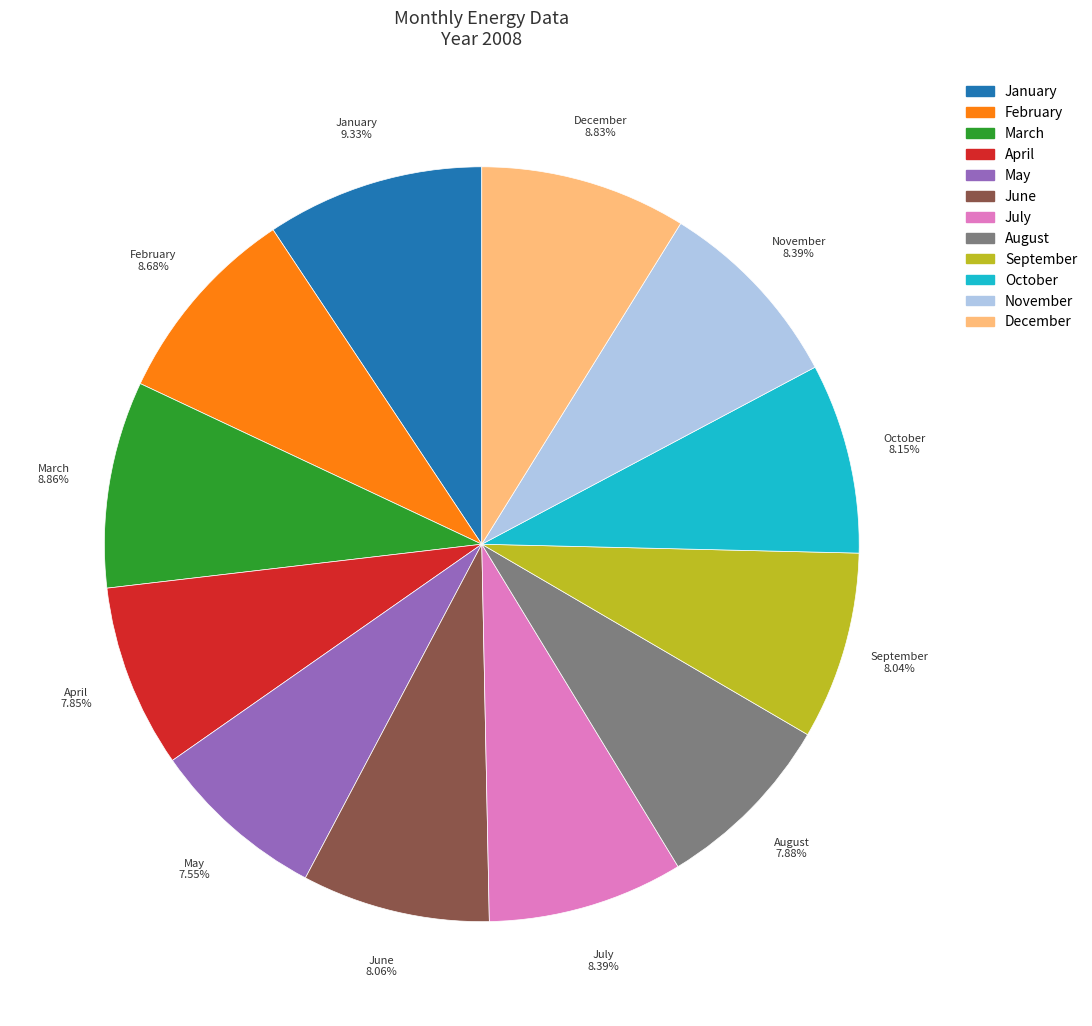

Count the number of slices in the pie.

12